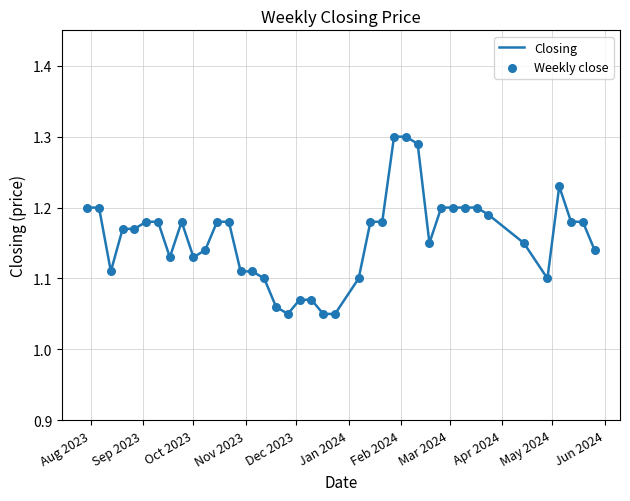

How many lines are shown in the chart?

1